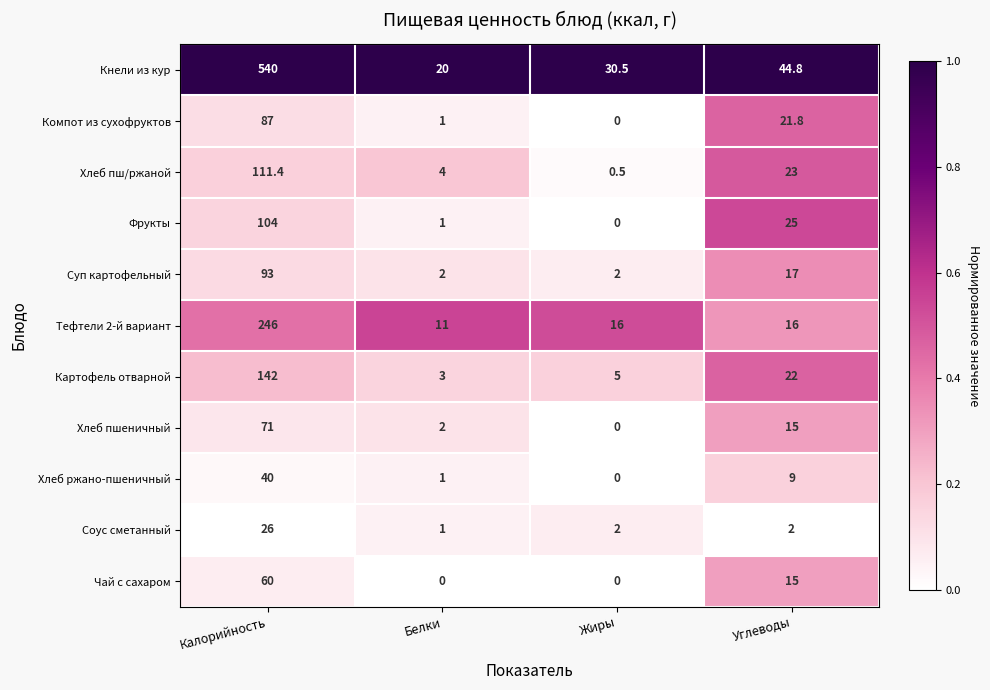

Which series has the largest range (max minus min)?

Кнели из кур